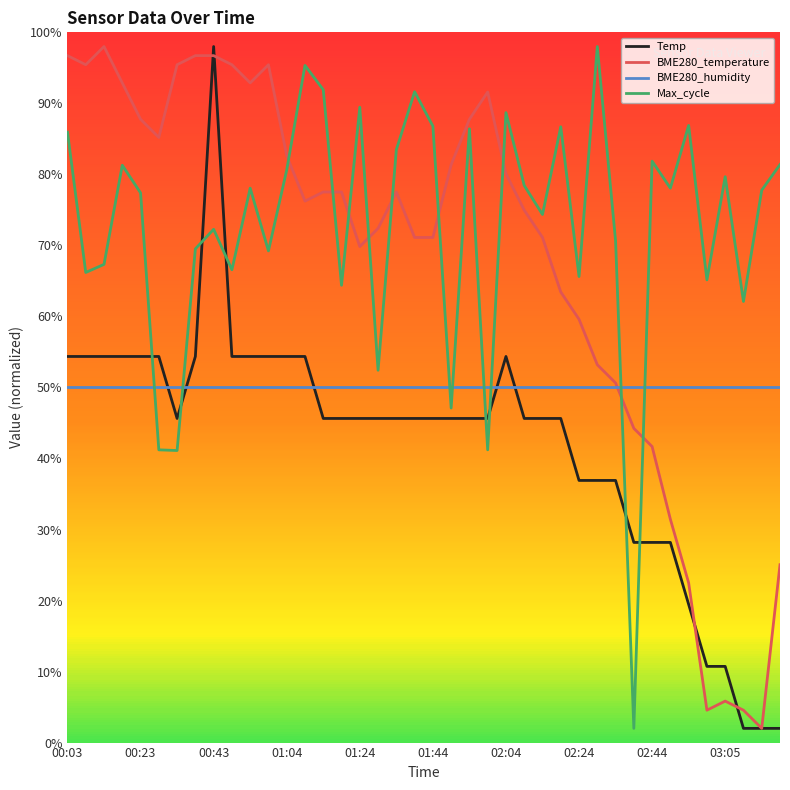

Does the chart display data point markers on the line(s)?

No